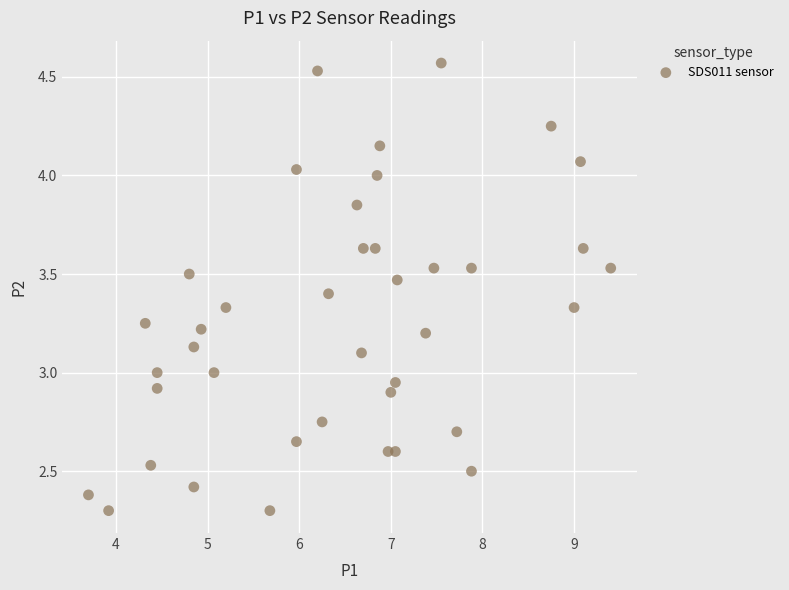

What is the range of Y values (max minus min)?

2.3